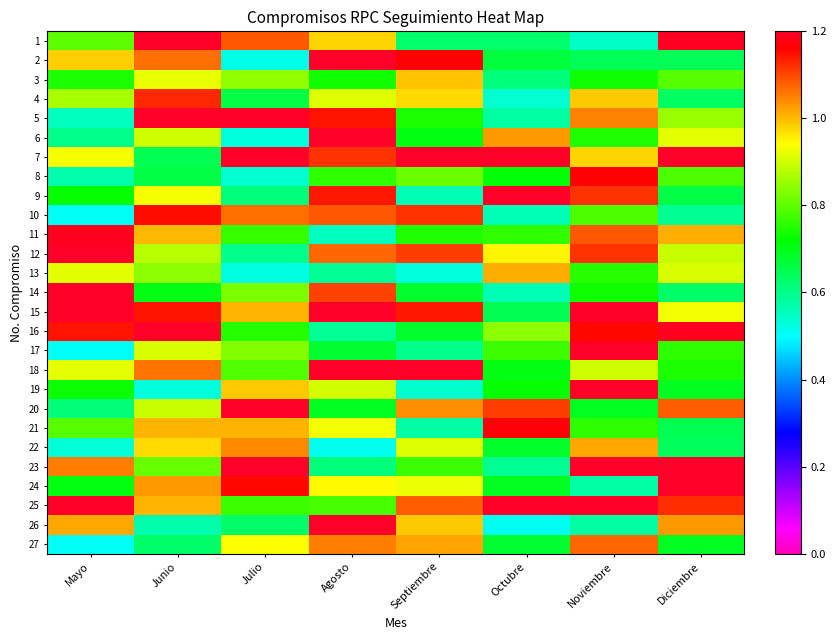

Rank the series by their maximum value, from lowest to highest.

3, 13, 22, 27, 4, 10, 8, 21, 11, 1, 2, 5, 6, 7, 9, 12, 14, 15, 16, 17, 18, 19, 20, 23, 24, 25, 26